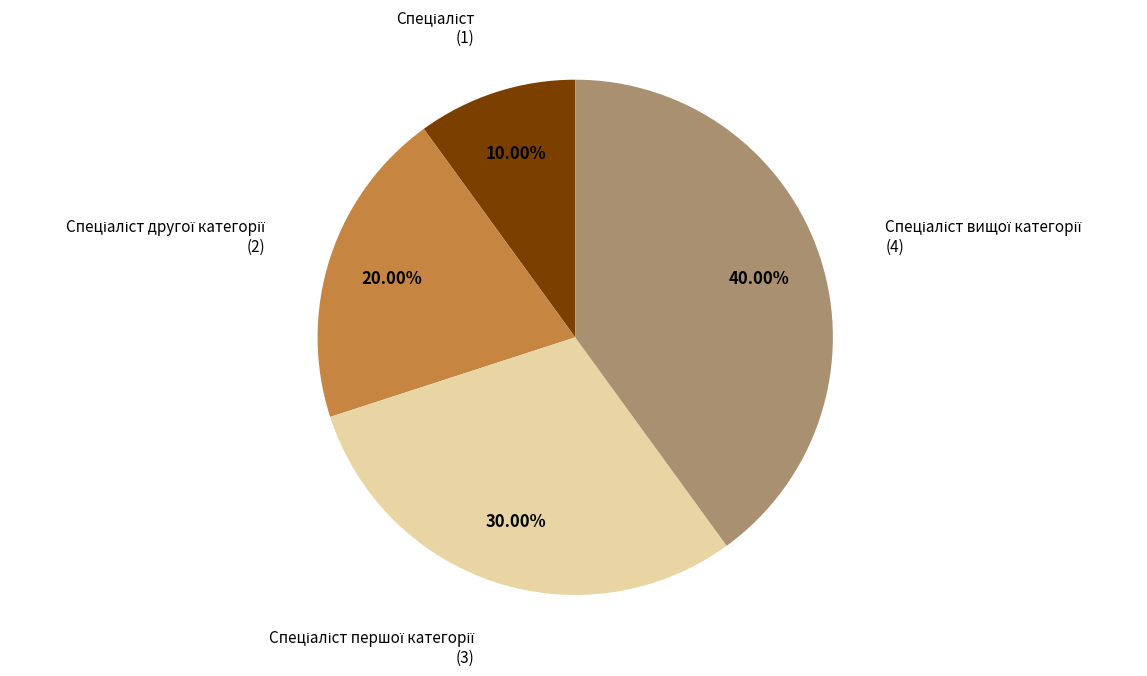

Is there any slice that represents more than half of the pie?

No